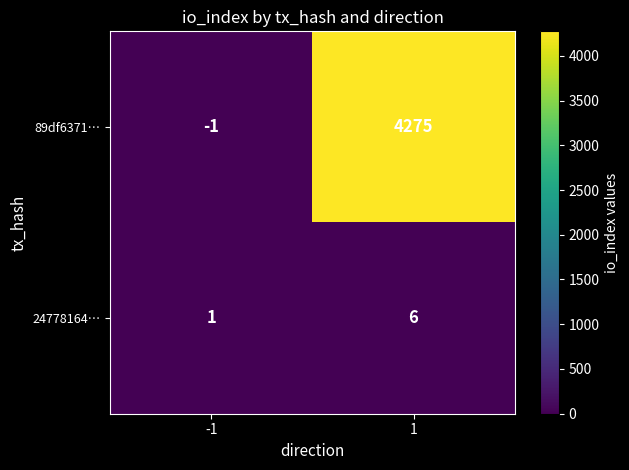

What is the sum of the 24778164… values at 1 and -1?

7